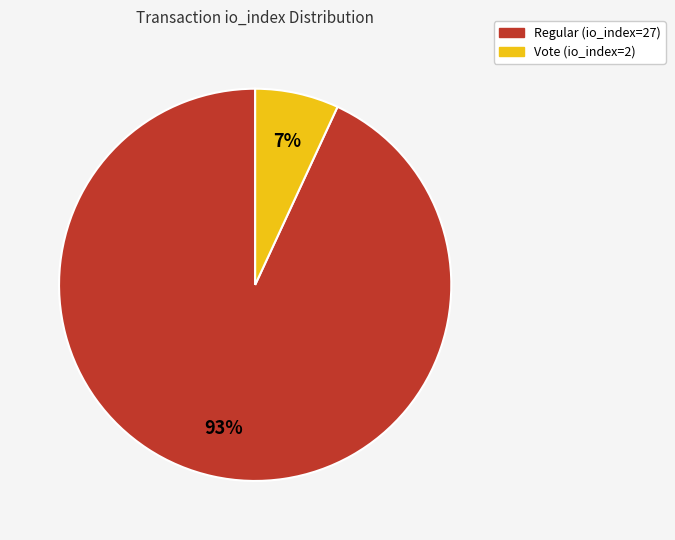

Is it true that Vote (io_index=2) is 13% of the pie?

False